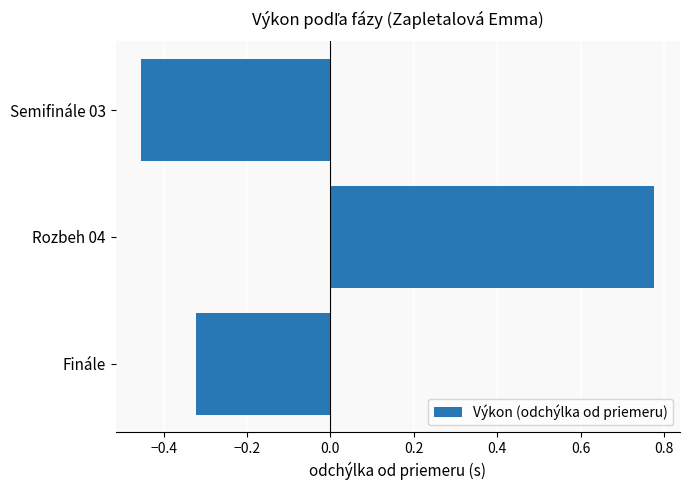

Is it true that the value at Rozbeh 04 is 0.5?

False